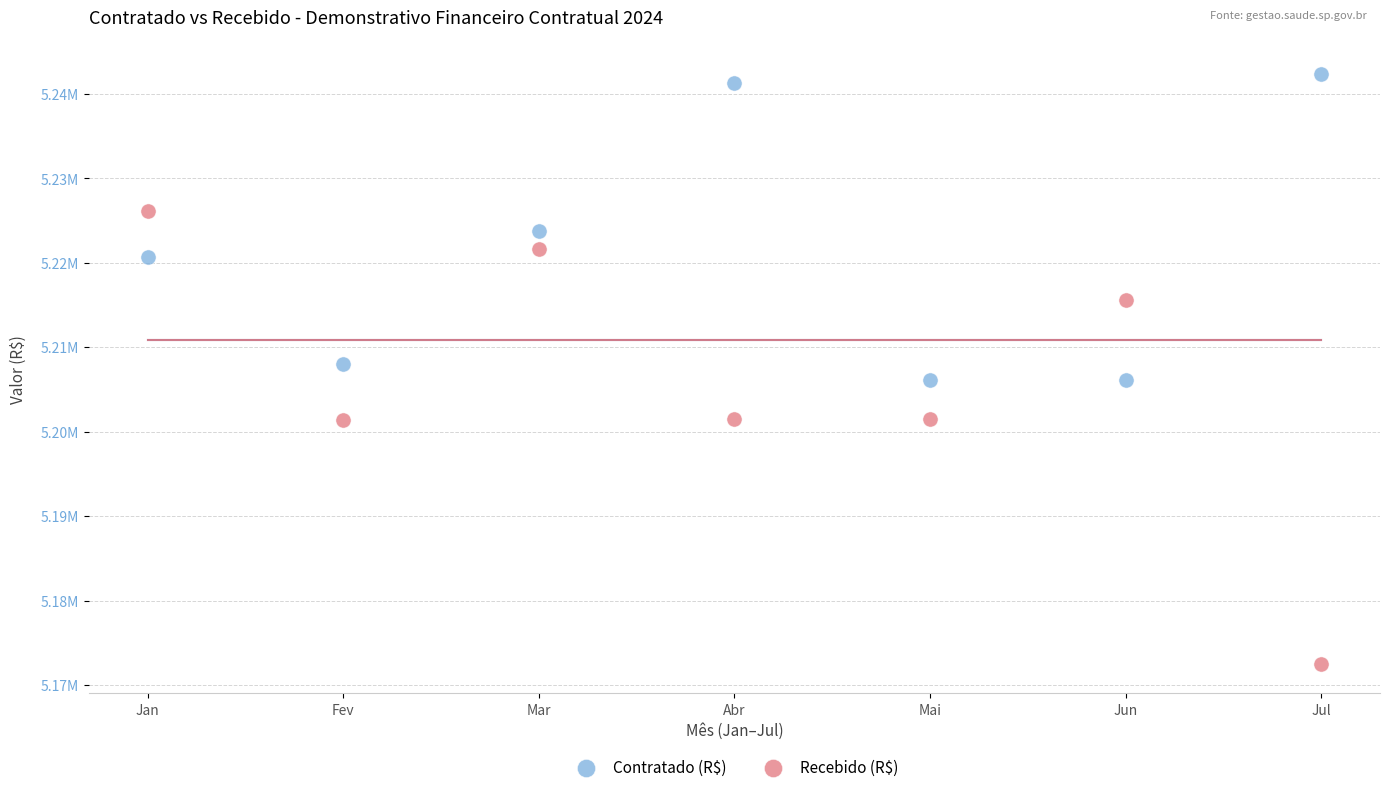

Which series reaches the maximum Y coordinate?

Contratado (R$)